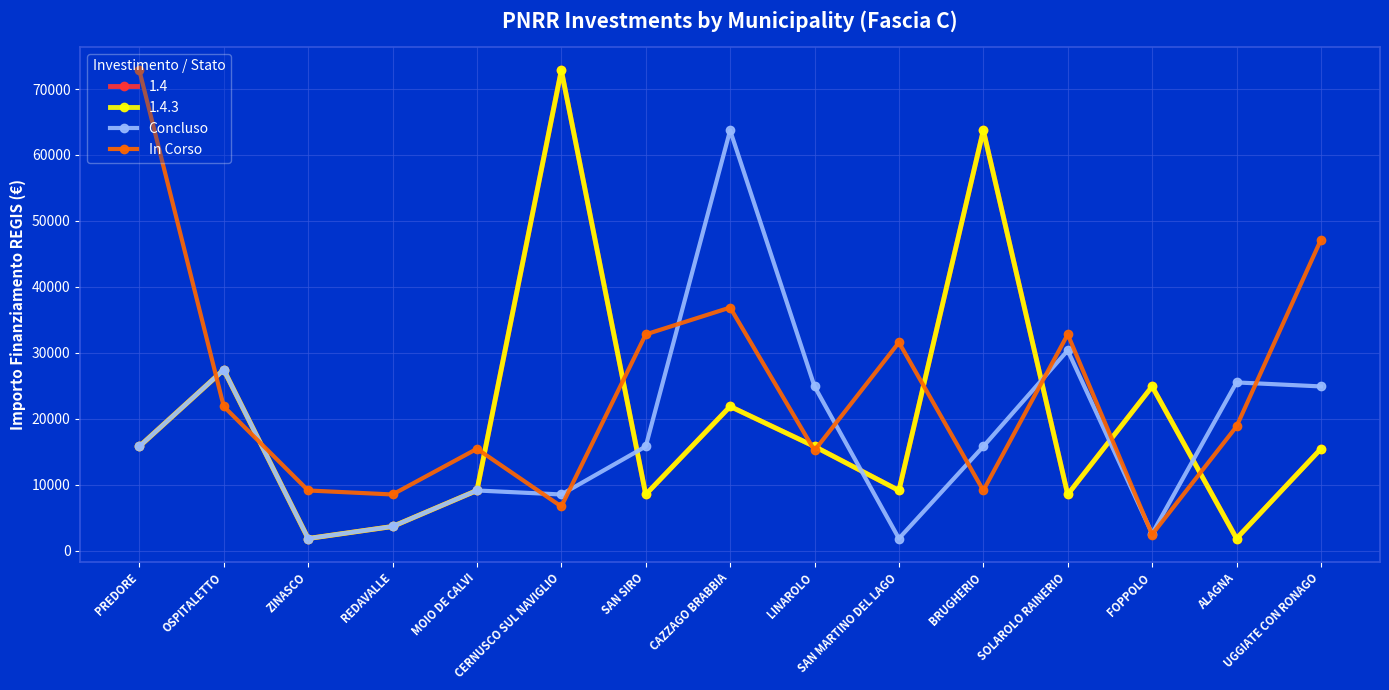

What is the value of the In Corso point at the 13th from the left?

2428